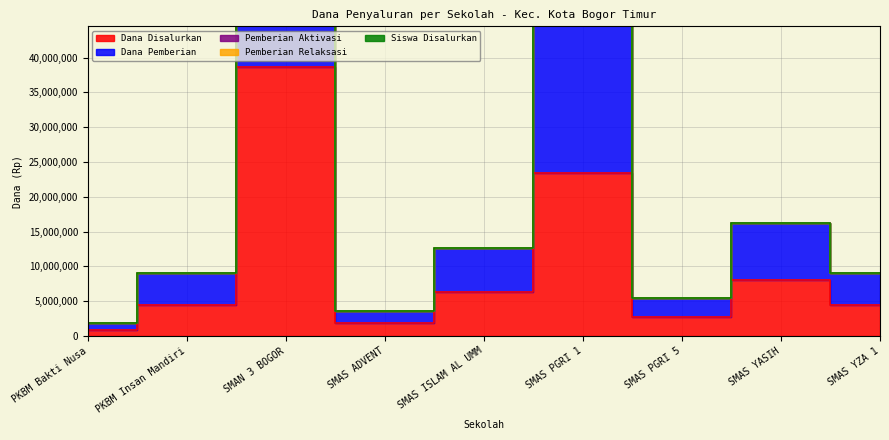

What is the value of the Siswa Disalurkan point at the 4th from the left?

3602000